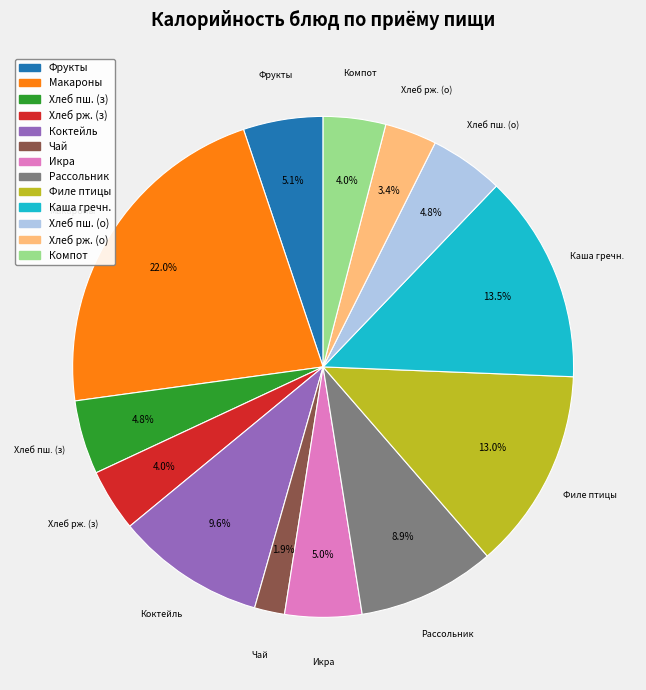

Which has a higher value, Фрукты or Филе птицы?

Филе птицы